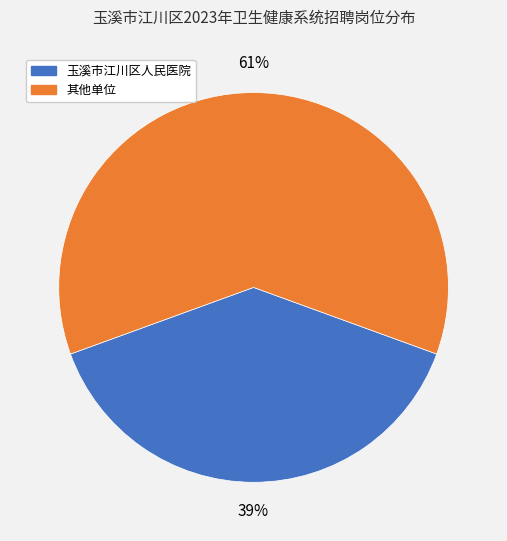

How many segments does this pie chart have?

2